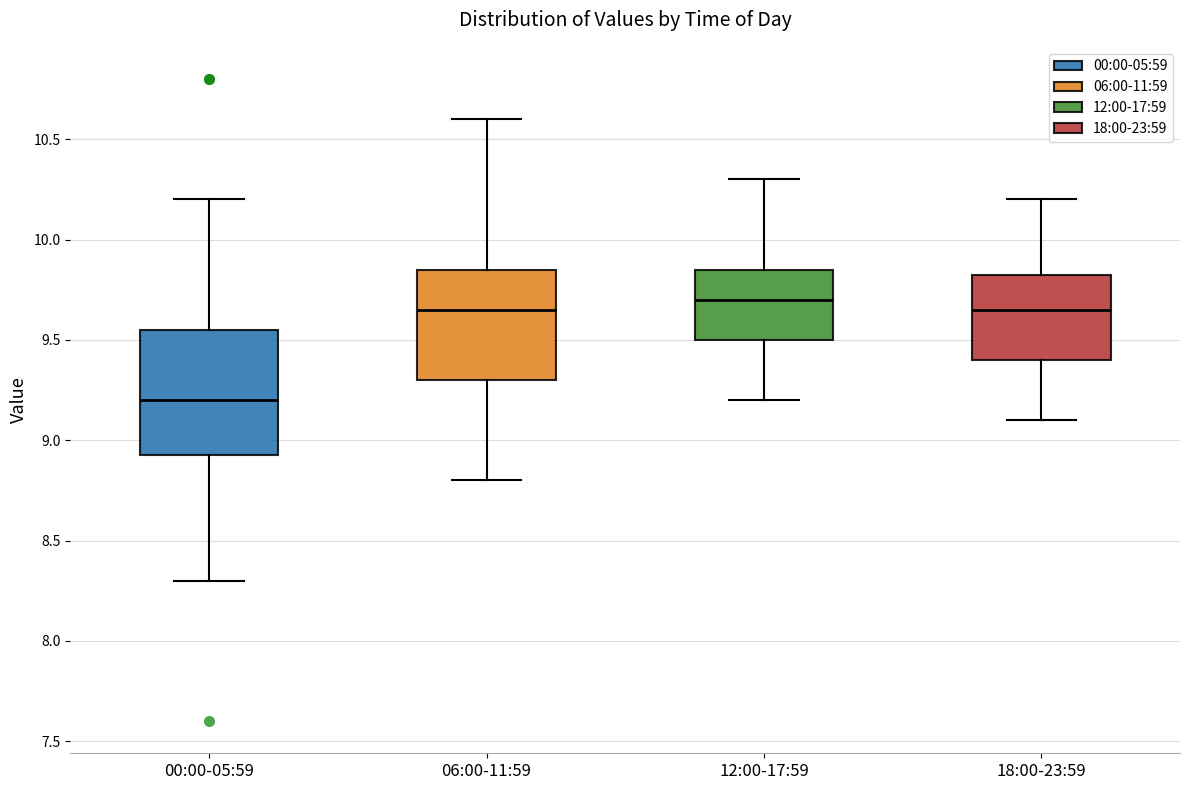

Where does the median line of the box for 00:00-05:59 sit on the y-axis? The values are not printed on the chart, so give them approximately, as read against the axis.

9.20